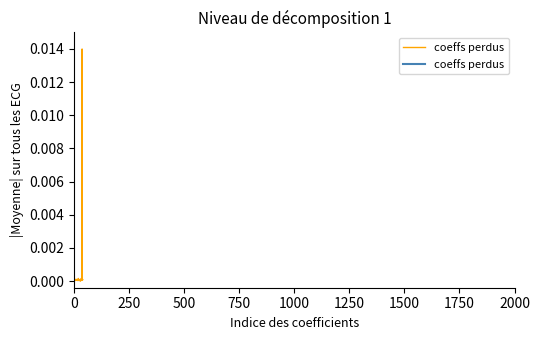

How many points are lower than both their immediate neighbors (excluding endpoints)?

13